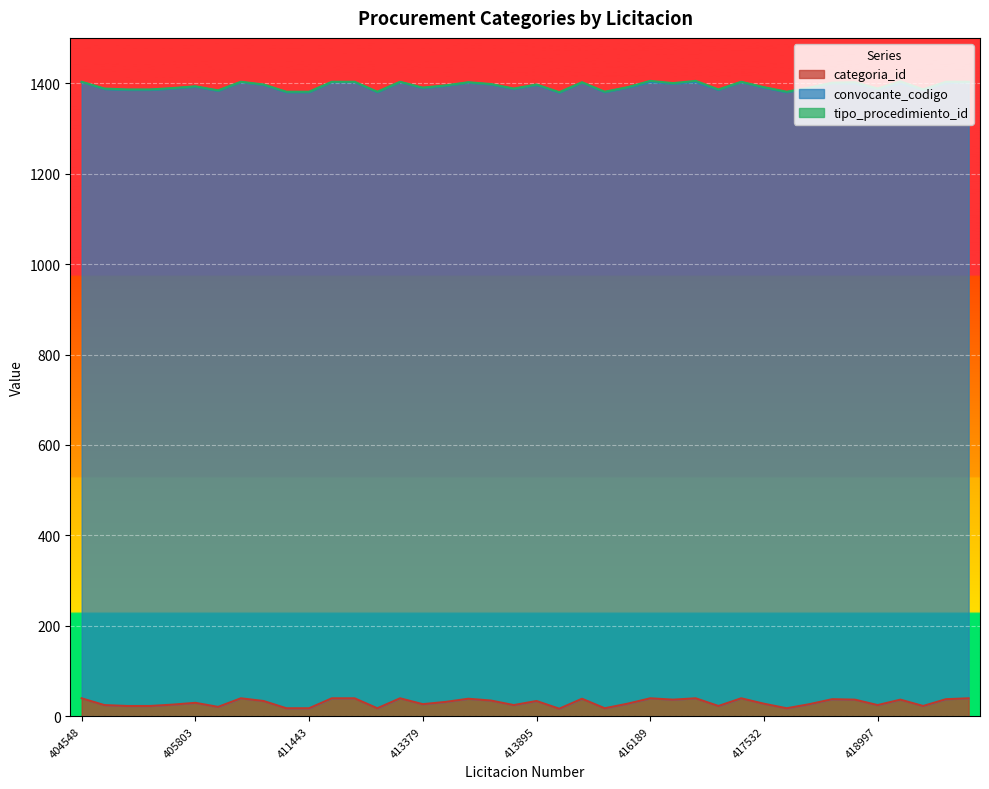

True or false: tipo_procedimiento_id and convocante_codigo cross at least once.

False